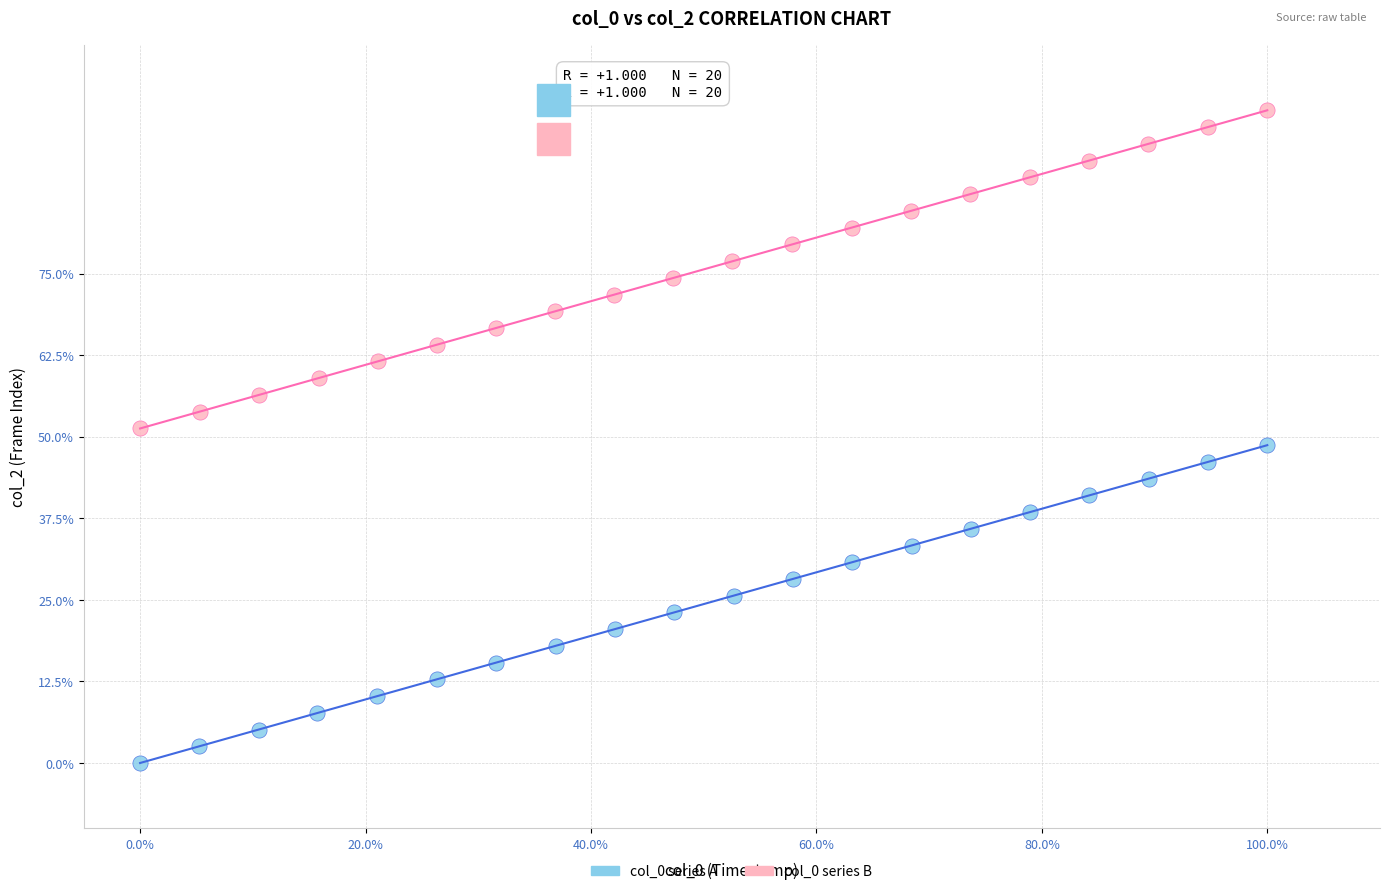

Which series contains the highest Y value?

col_0 series B